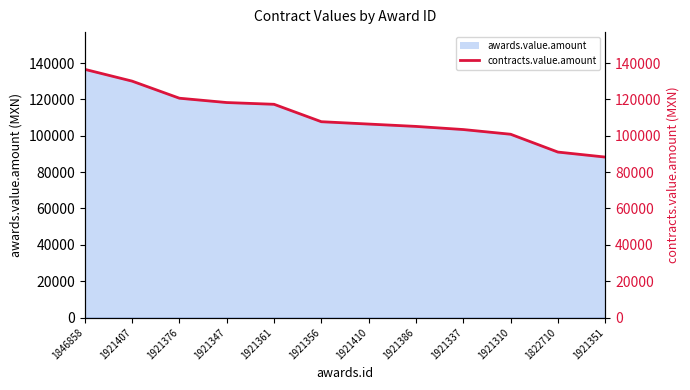

What is the smallest value displayed?

88300.3